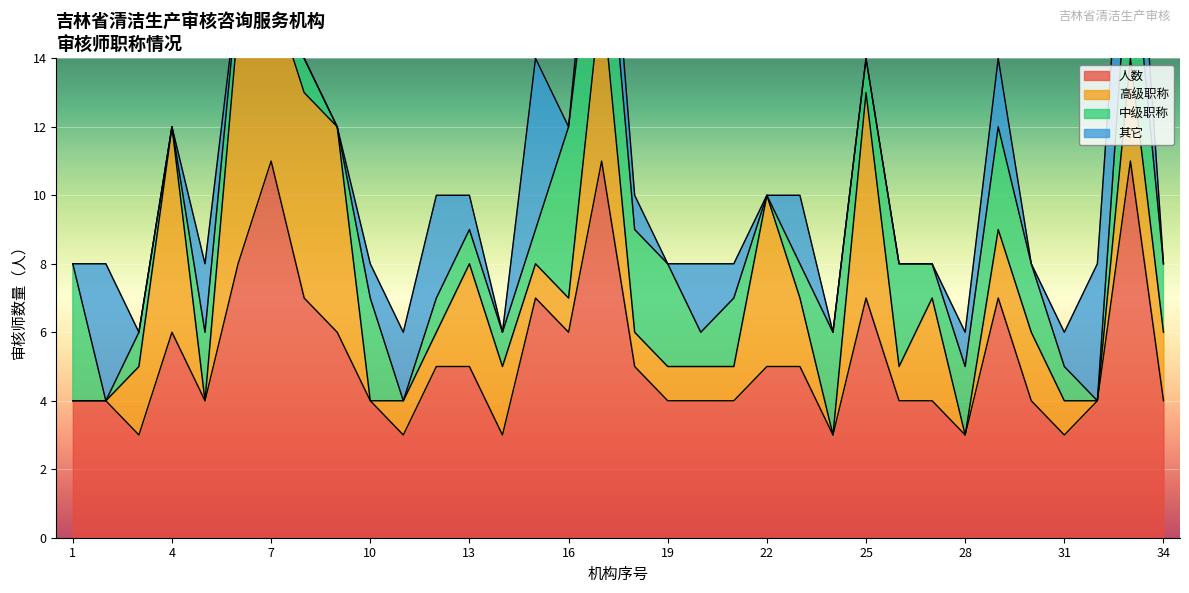

Between 17 and 25, which series saw the biggest shift?

人数